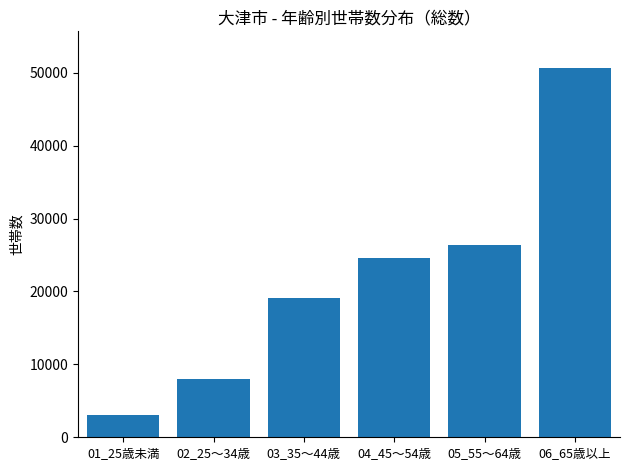

Reading right to left, what are all the values shown in this chart?

50630	26380	24640	19080	8020	3000